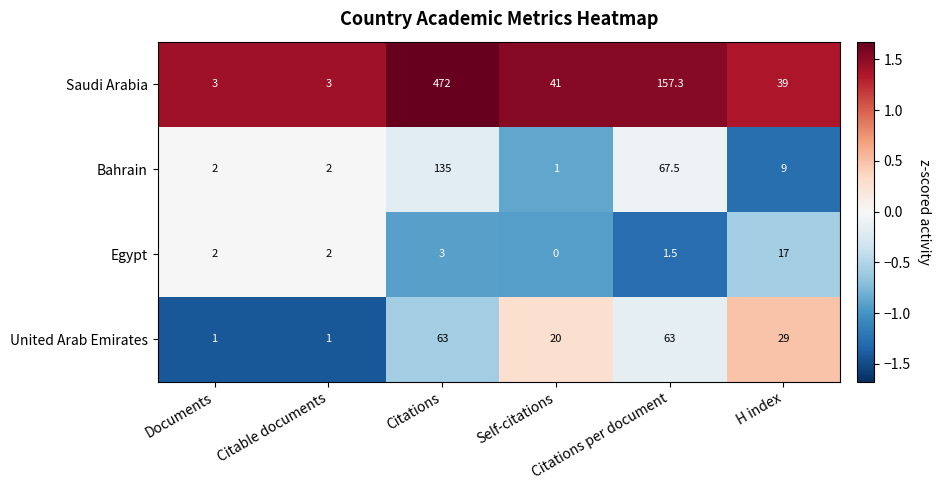

Rank the series by their maximum value, from highest to lowest.

Saudi Arabia, Bahrain, United Arab Emirates, Egypt